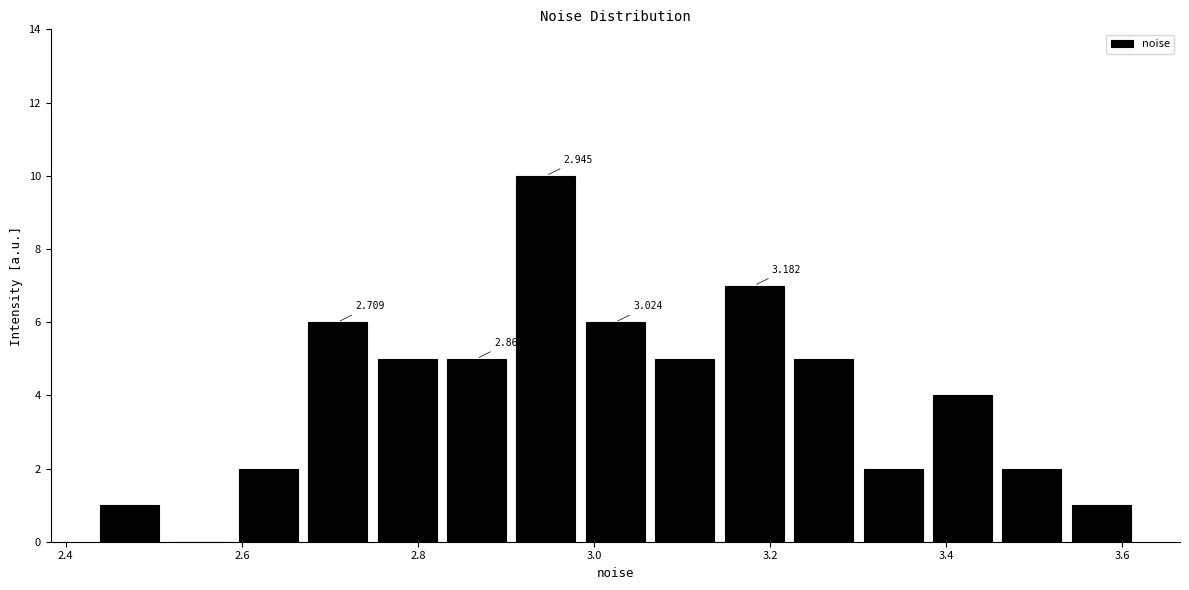

Read against the x-axis, roughly where is the centre of the tallest bar?

2.94